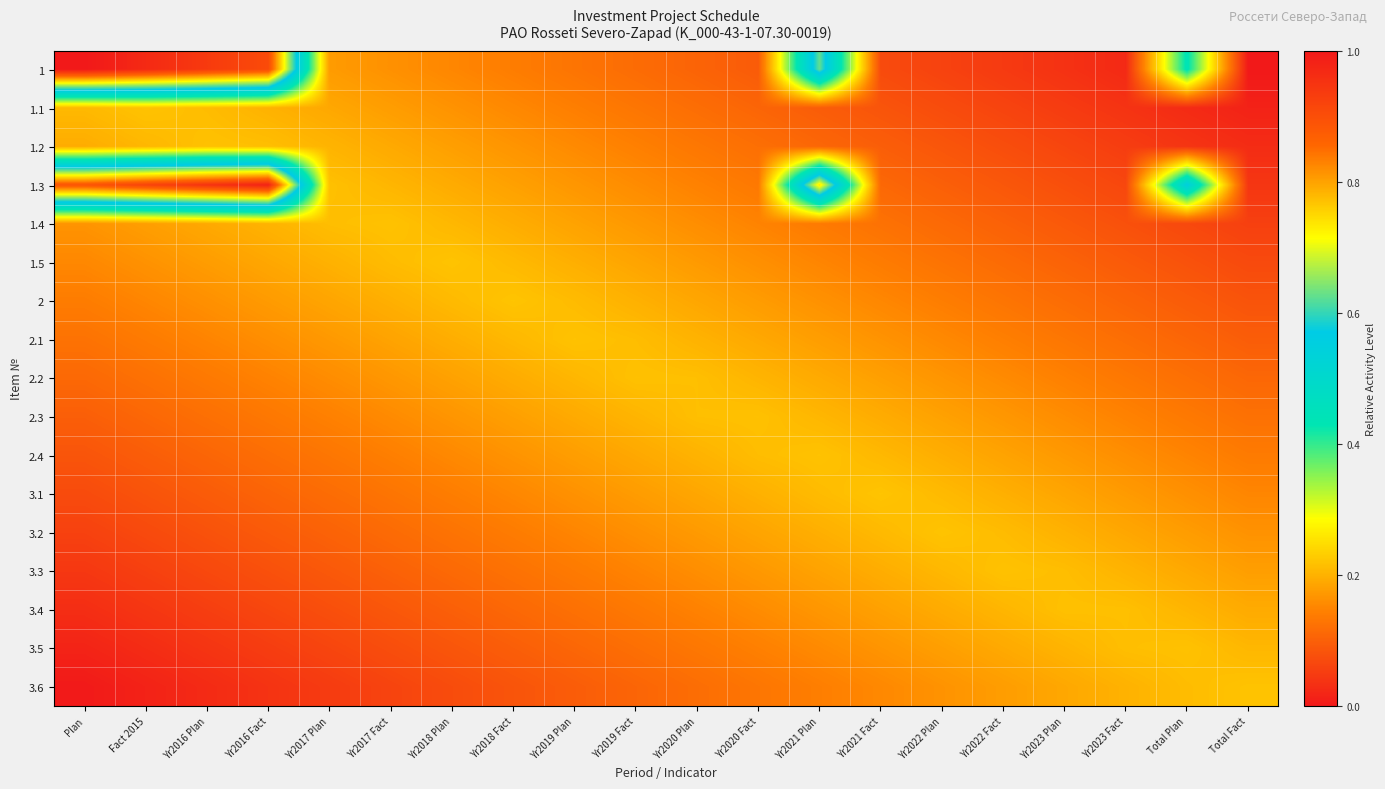

At which category does the chart reach its minimum across all series?

Total Fact